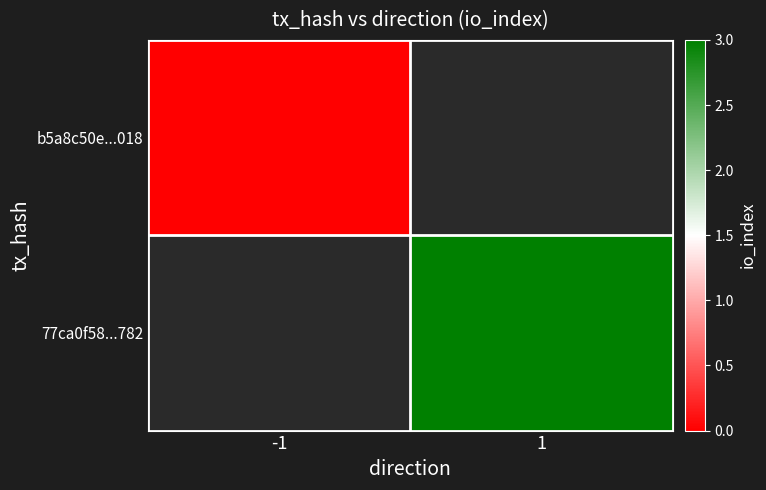

Which category has the highest value in the b5a8c50e...018 series?

-1